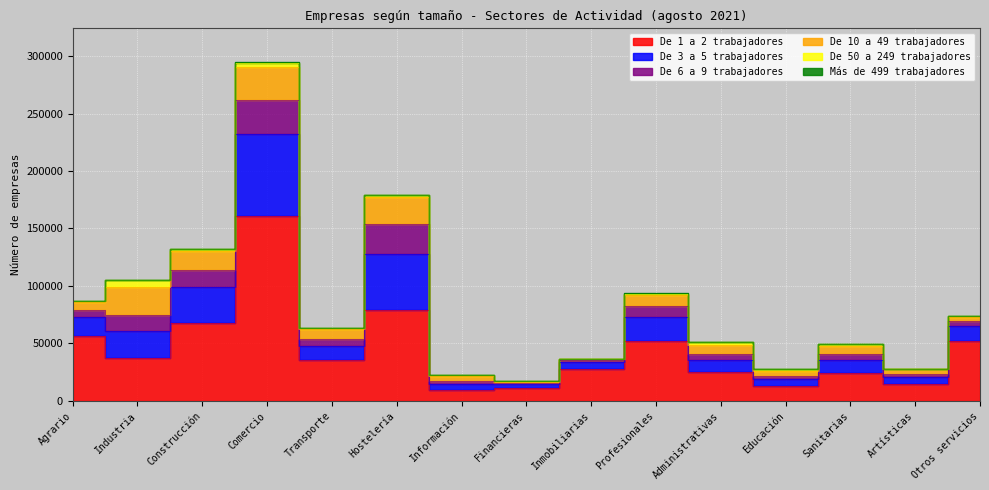

What is the maximum value shown in the chart?

161131